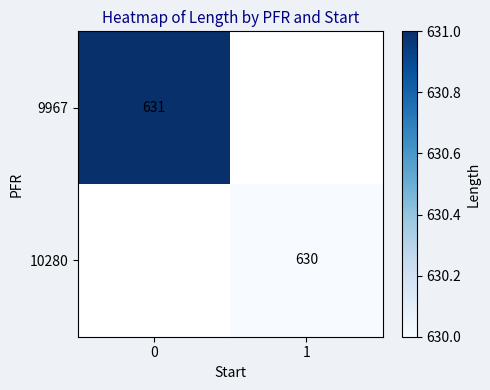

List the series in order of their overall mean, highest first.

row_0, row_1